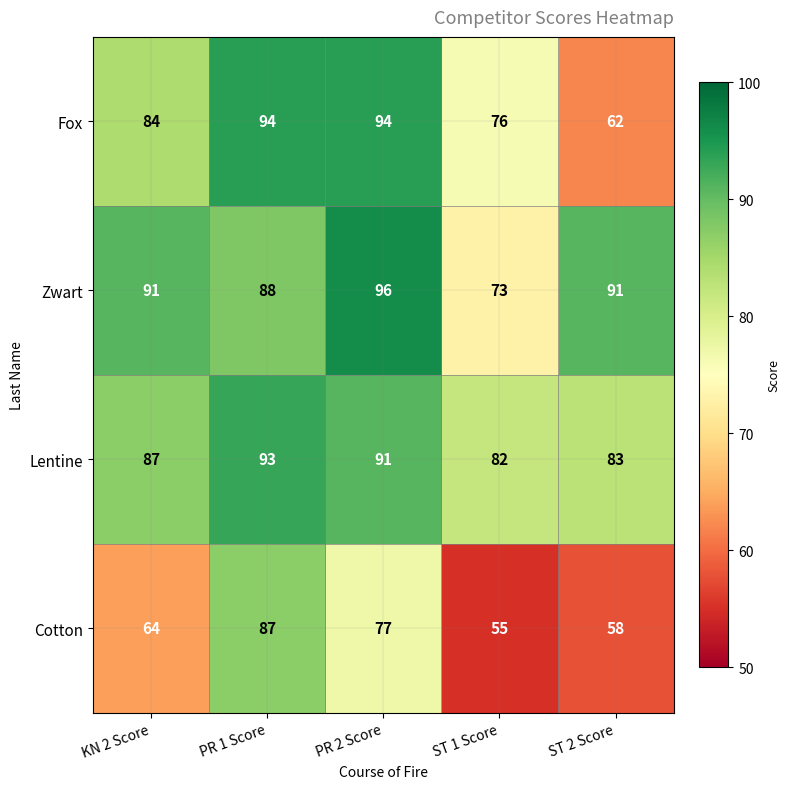

At which category is the sum across all series the highest?

PR 1 Score